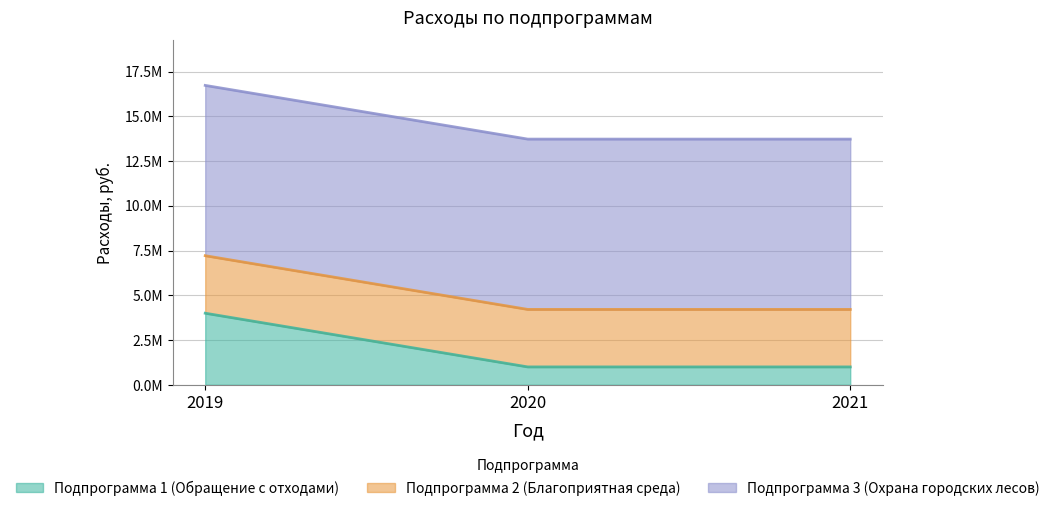

How many data points does each series have?

3